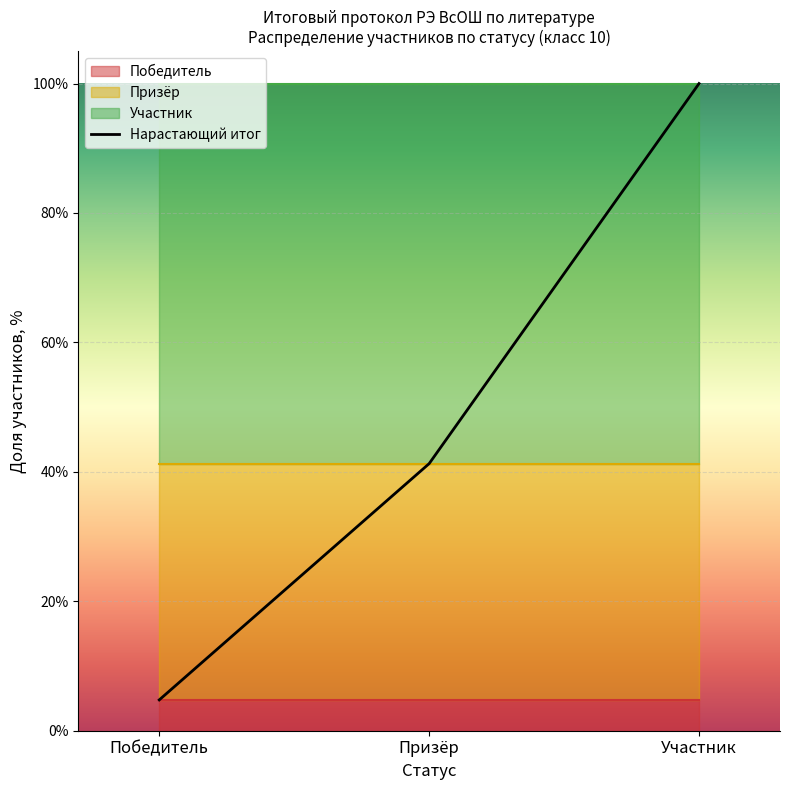

What position from the right is Призёр?

2